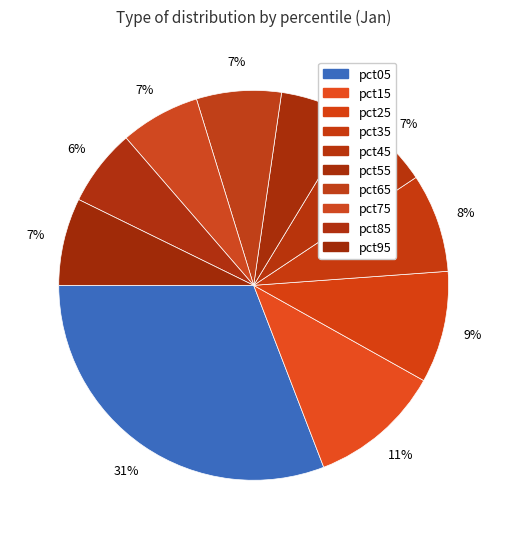

Is the sum of pct05 and pct95 greater than half?

No